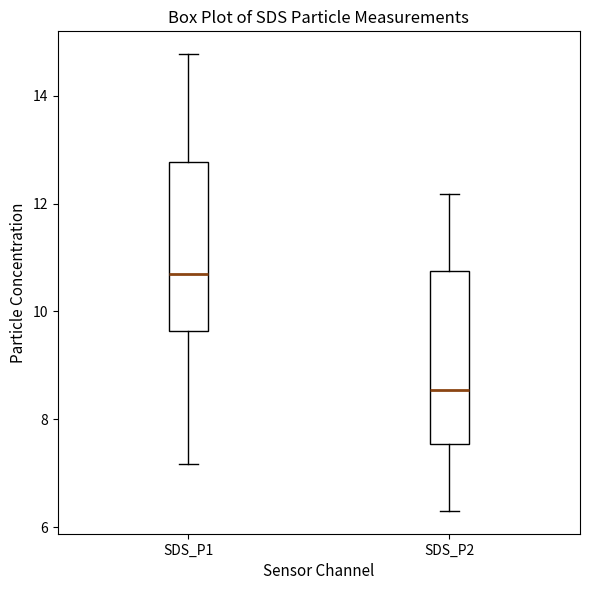

Reading left to right, read every box against the y-axis: the position of its median line, the range the box covers, and the ends of its whiskers. The values are not printed on the chart, so give them approximately, as read against the axis.

SDS_P1: median 10.6, box 9.6 to 12.8, whiskers 7.2 to 14.8
SDS_P2: median 8.6, box 7.6 to 10.8, whiskers 6.4 to 12.2